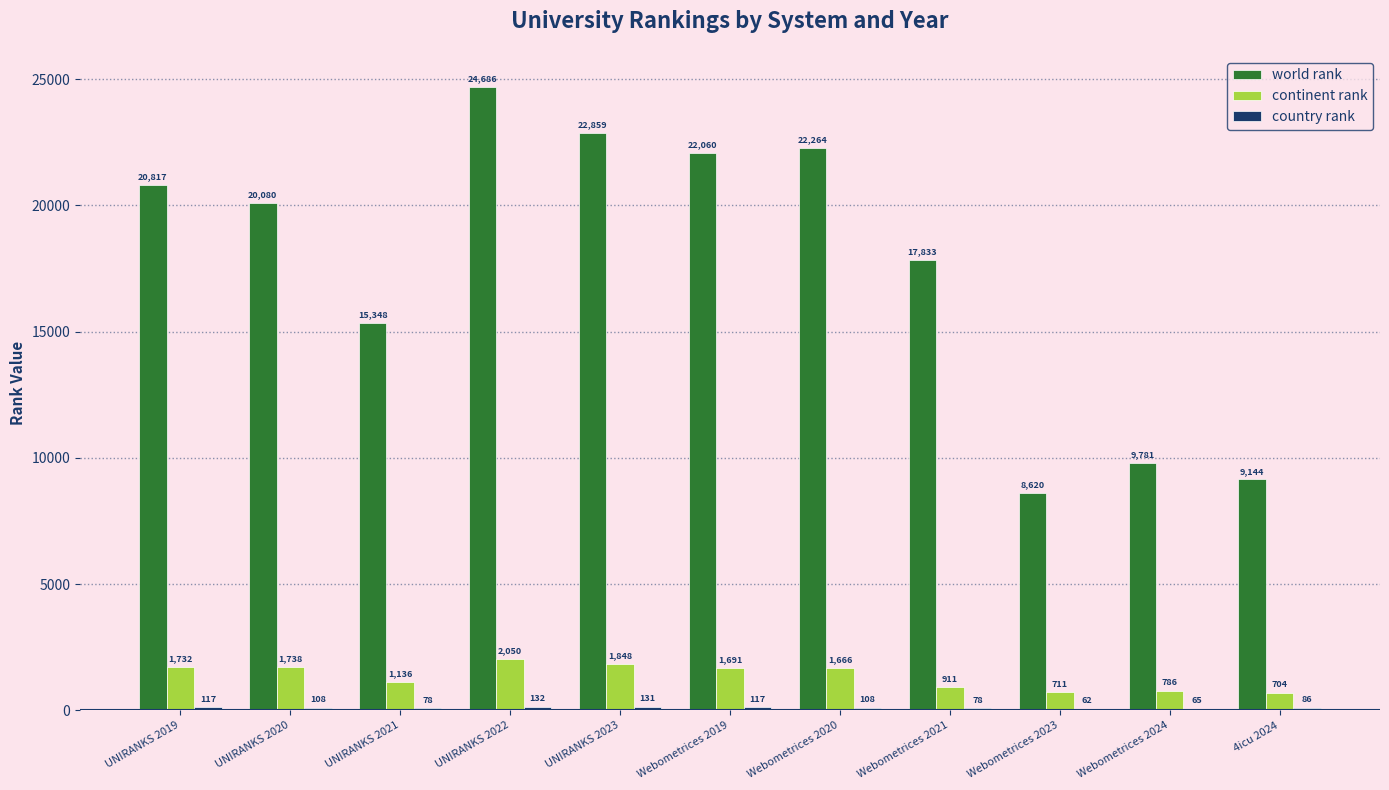

What is the greatest value displayed?

24686